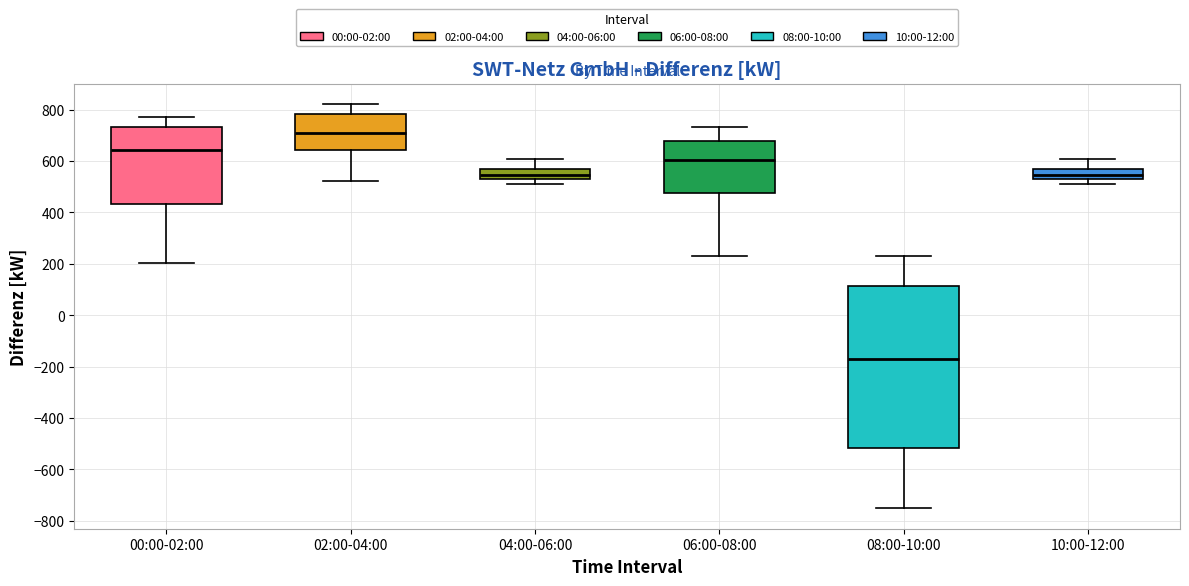

Reading left to right, read every box against the y-axis: the position of its median line, the range the box covers, and the ends of its whiskers. The values are not printed on the chart, so give them approximately, as read against the axis.

00:00-02:00: median 640, box 440 to 740, whiskers 200 to 780
02:00-04:00: median 700, box 640 to 780, whiskers 520 to 820
04:00-06:00: median 540 (just above the box's lower edge), box 540 to 580, whiskers 520 to 600
06:00-08:00: median 600, box 480 to 680, whiskers 240 to 740
08:00-10:00: median -160, box -520 to 120, whiskers -760 to 240
10:00-12:00: median 540 (just above the box's lower edge), box 540 to 580, whiskers 520 to 600